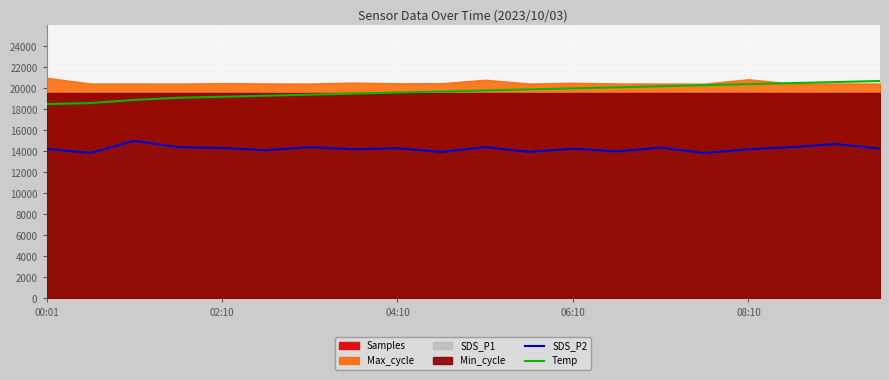

What is the minimum value for Temp?

18500.0